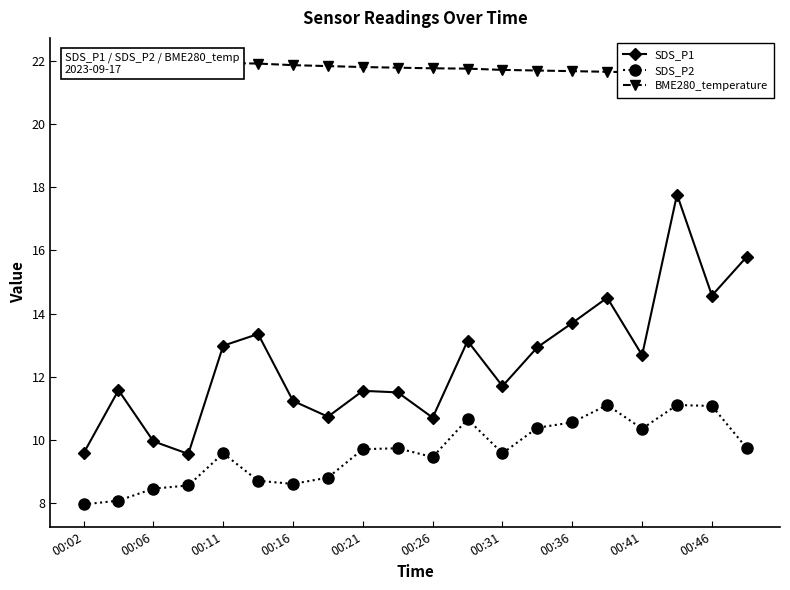

Is it true that SDS_P1 equals 10.7 at 00:26?

True